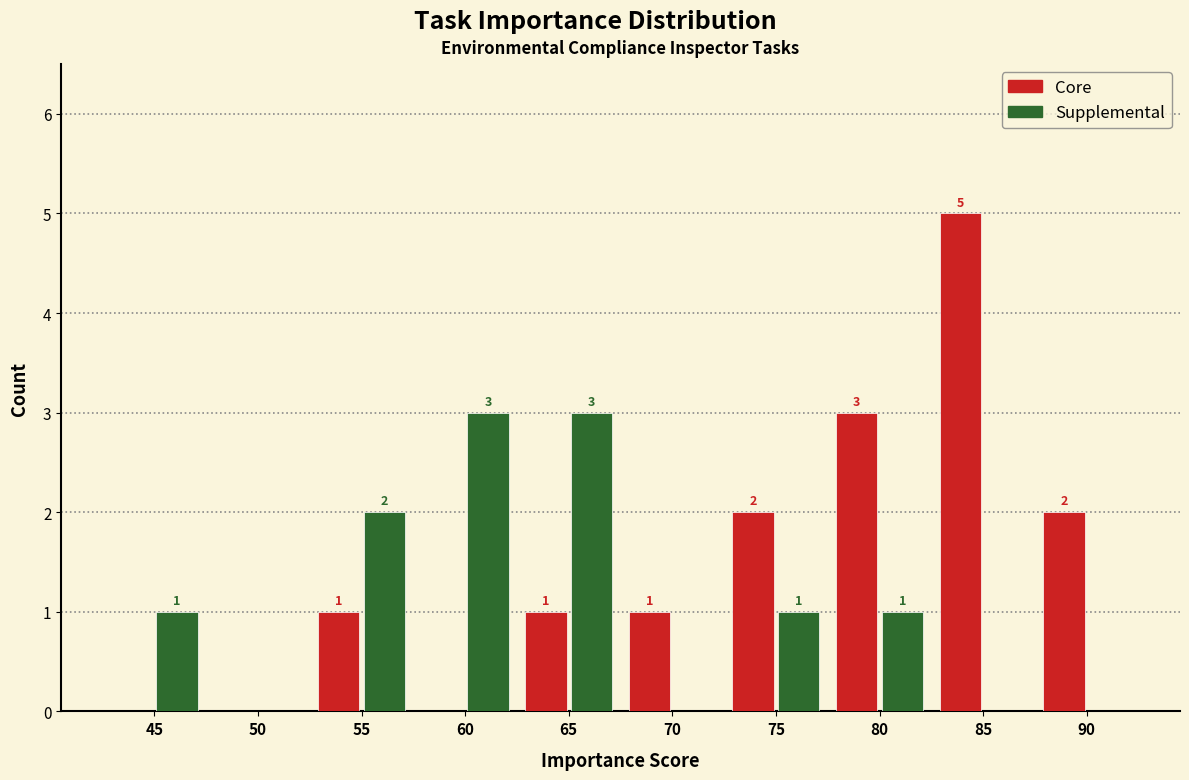

Reading left to right, list all the values displayed in this chart.

Core: 45=0	50=0	55=1	60=0	65=1	70=1	75=2	80=3	85=5	90=2
Supplemental: 45=1	50=0	55=2	60=3	65=3	70=0	75=1	80=1	85=0	90=0